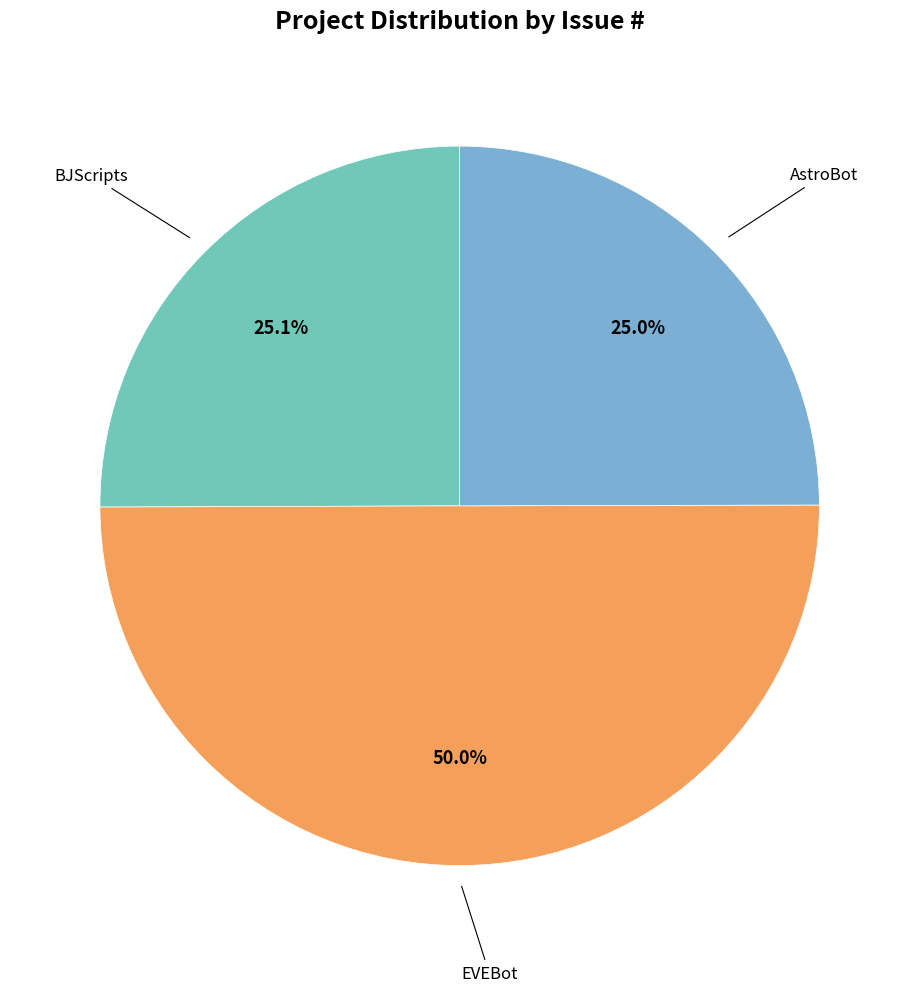

Is BJScripts the majority of the pie?

No